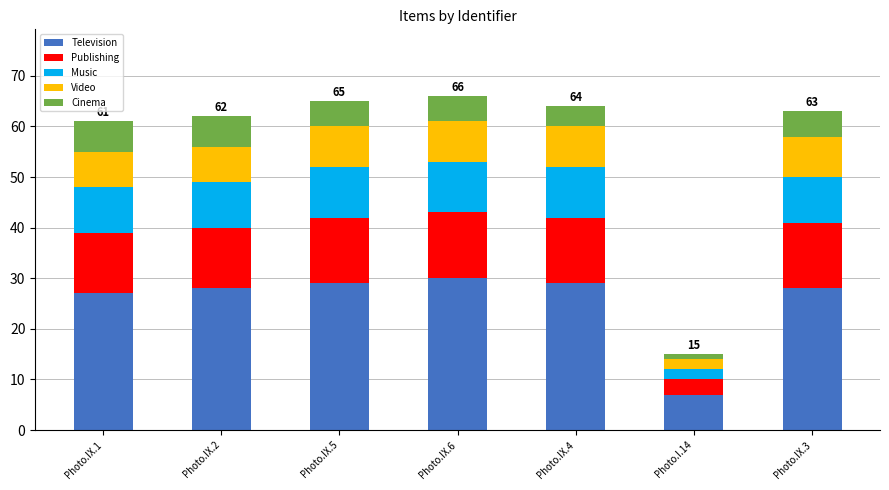

What is the sum of the Television values at Photo.IX.1 and Photo.IX.2?

55